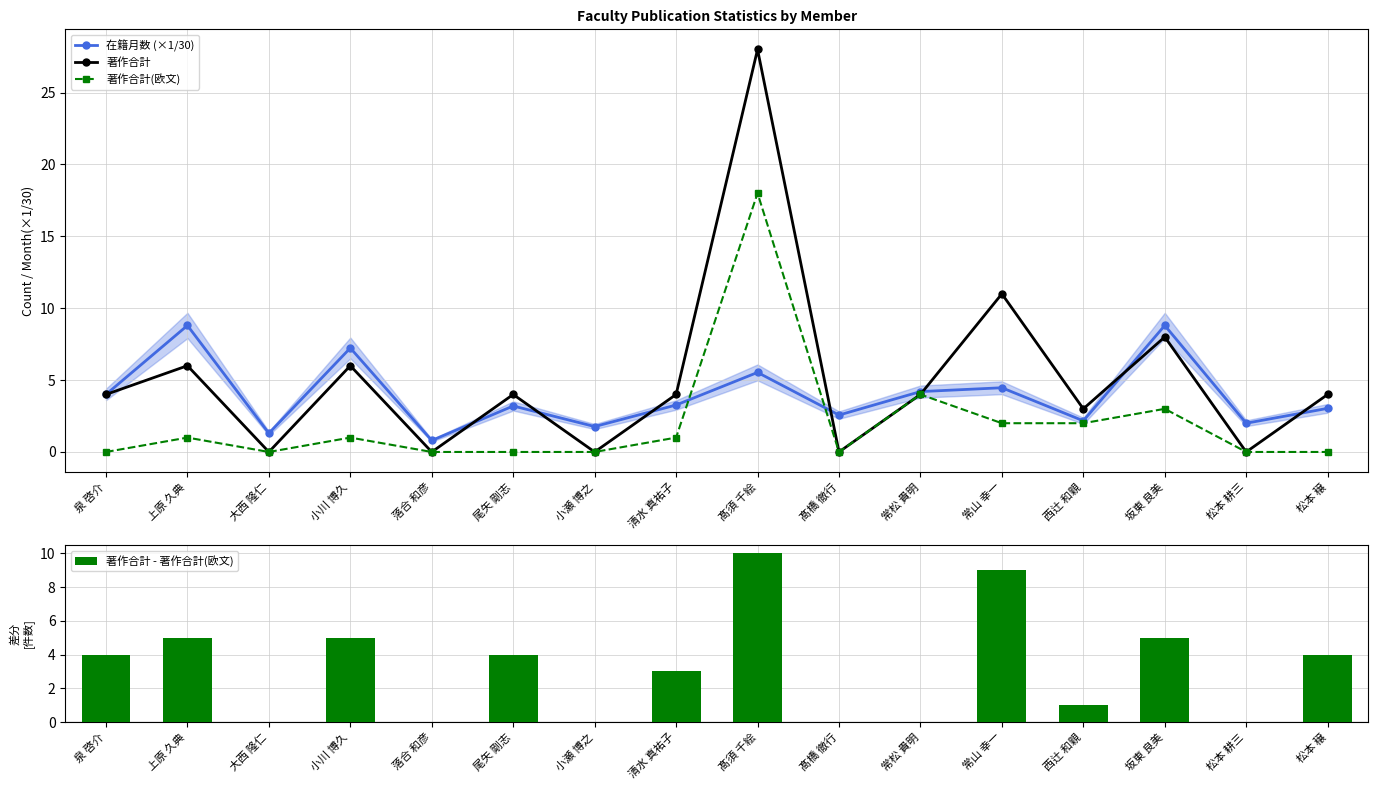

What is the difference between the second highest and second lowest values in the 著作合計(欧文) series?

4.0